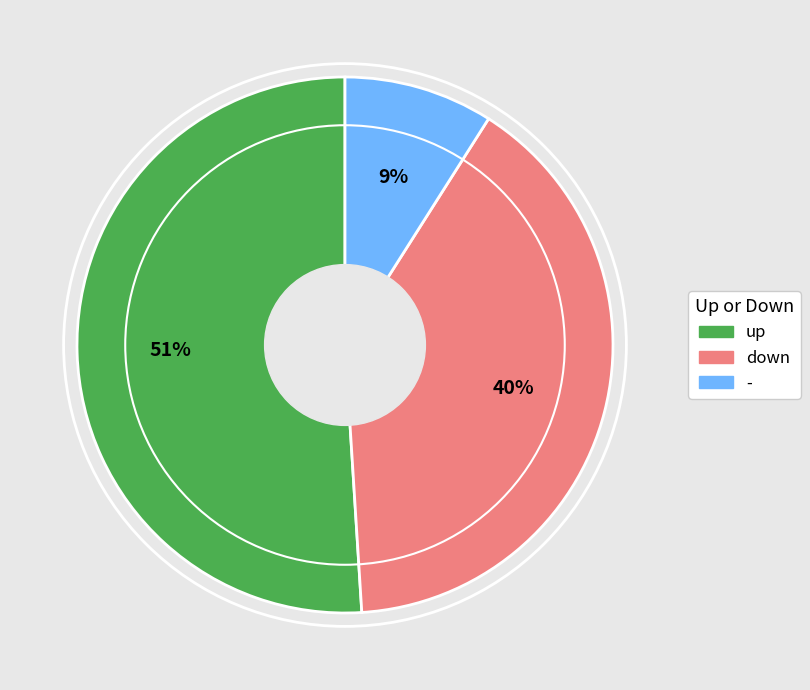

Which has a higher value, down or -?

down